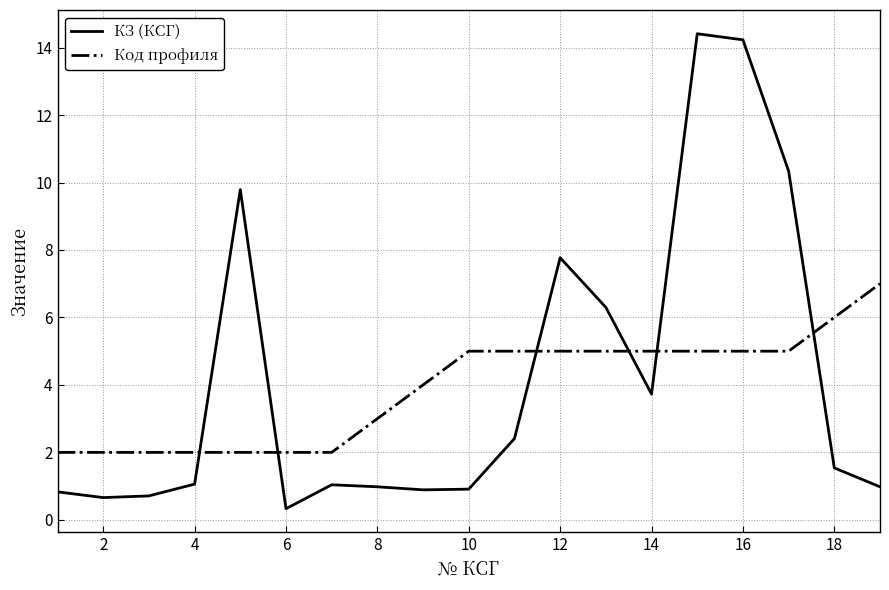

List the series in order of their peak value, highest first.

КЗ (КСГ), Код профиля